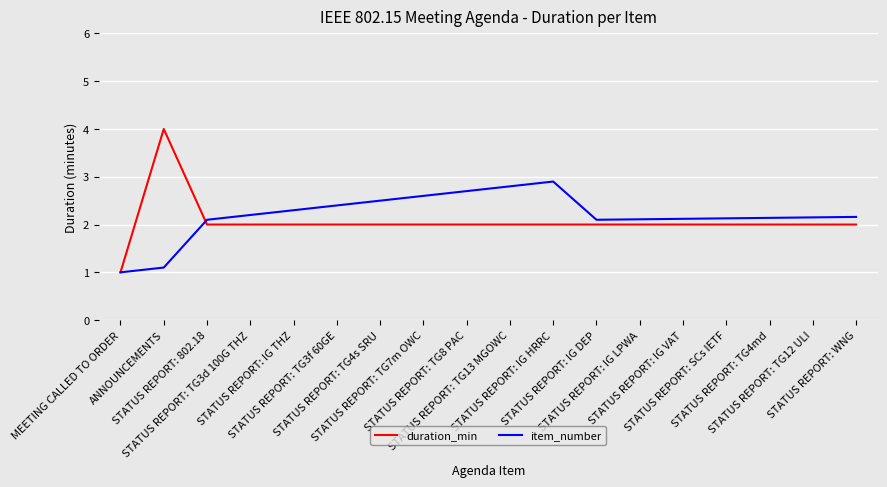

At which category is the sum across all series the highest?

ANNOUNCEMENTS